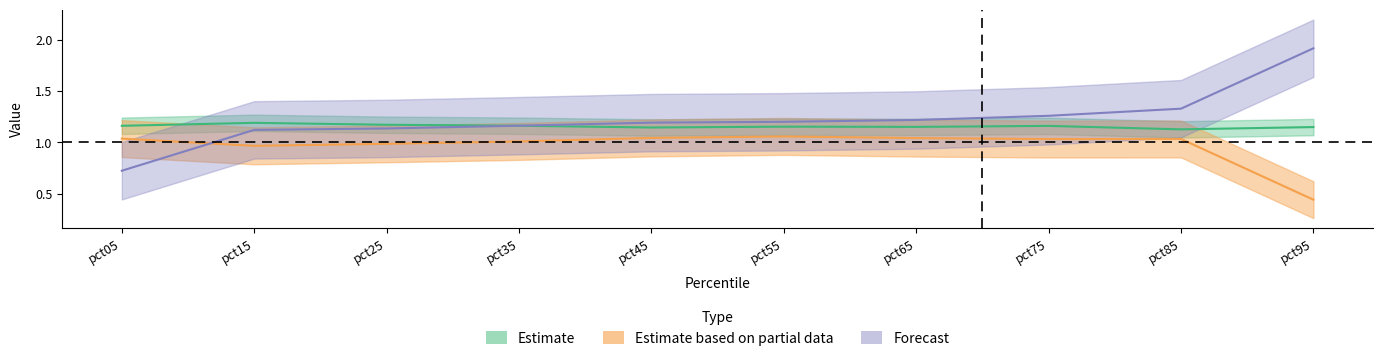

How many times do Forecast and Estimate based on partial data cross each other?

1